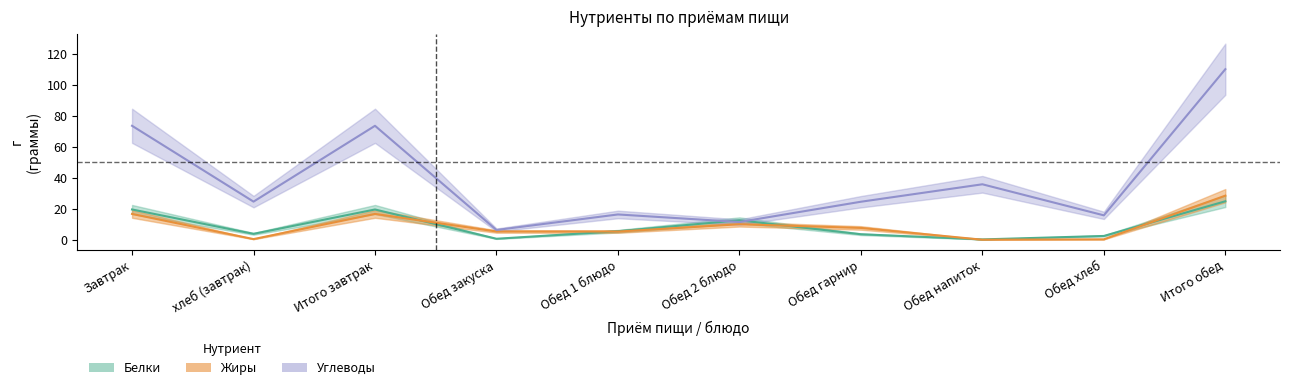

How many times do Жиры and Белки cross each other?

5